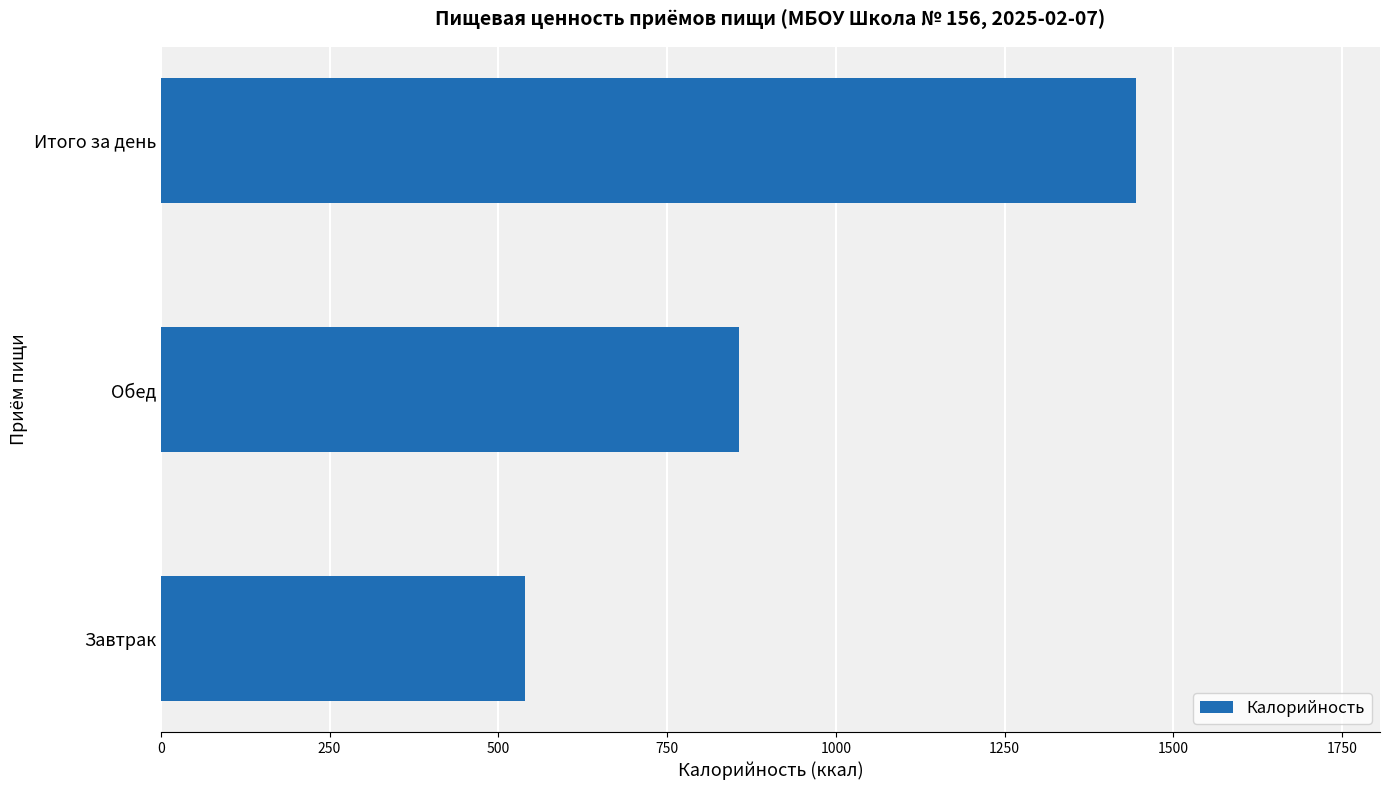

Approximately how many times larger is the value at Обед compared to Итого за день?

0.6